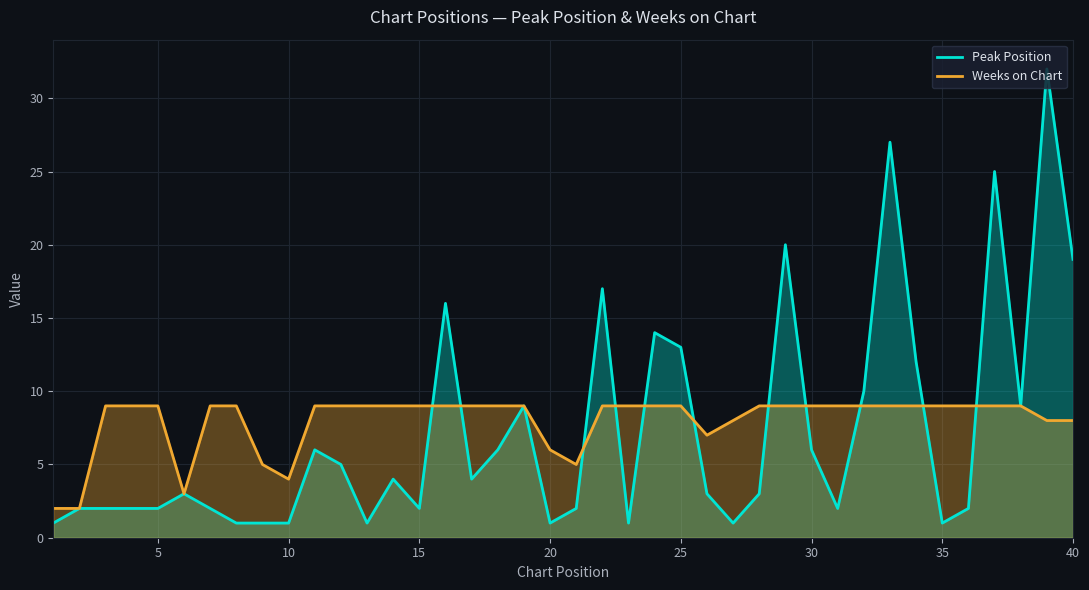

How many times do Weeks on Chart and Peak Position cross each other?

11